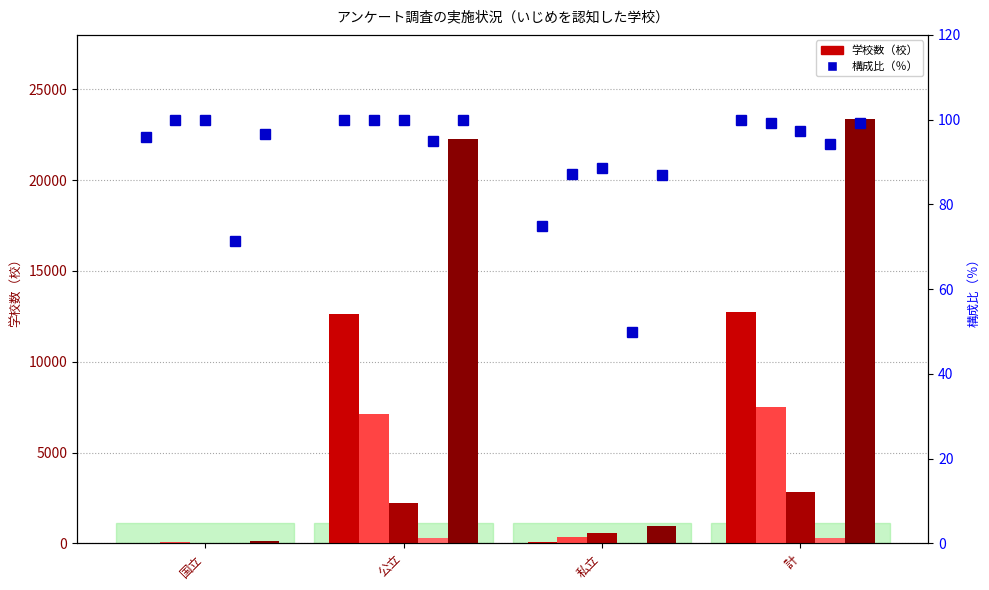

What is the value of the 小学校（構成比%） bar at the 1st from the left?

95.9